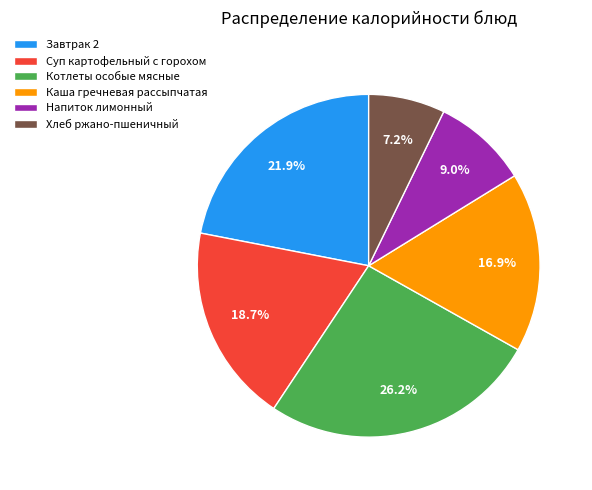

What portion of the pie excludes Котлеты особые мясные?

73.8%